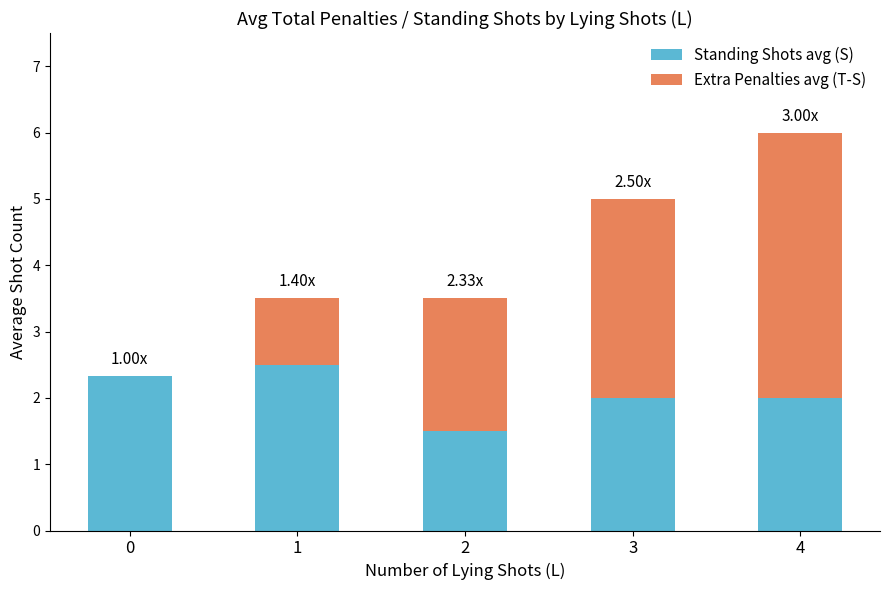

What is the total value across all series at 1?

3.5